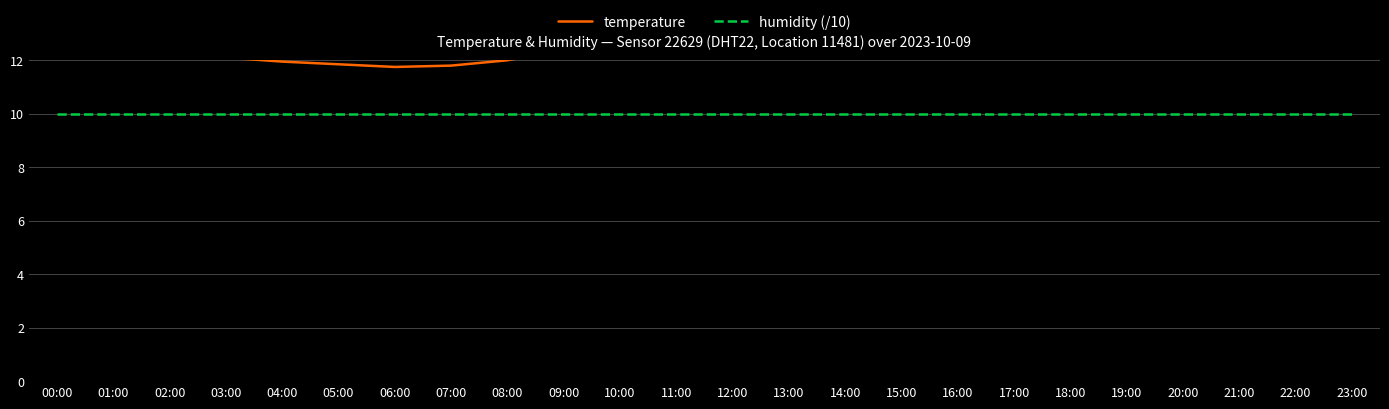

Reading right to left, transcribe all the data shown in this chart.

temperature: 12.3	12.6	12.8	12.9	13.2	13.4	13.8	14.1	14.2	14.2	13.9	13.7	13.2	12.8	12.4	12.0	11.8	11.8	11.8	11.9	12.1	12.3	12.6	13.1
humidity (/10): 10.0	10.0	10.0	10.0	10.0	10.0	10.0	10.0	10.0	10.0	10.0	10.0	10.0	10.0	10.0	10.0	10.0	10.0	10.0	10.0	10.0	10.0	10.0	10.0